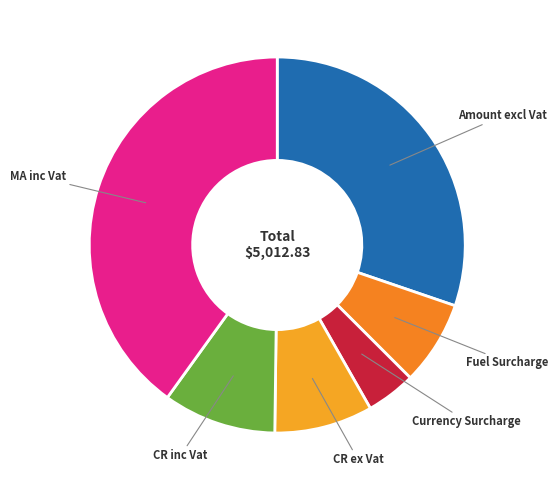

How many segments does this pie chart have?

6